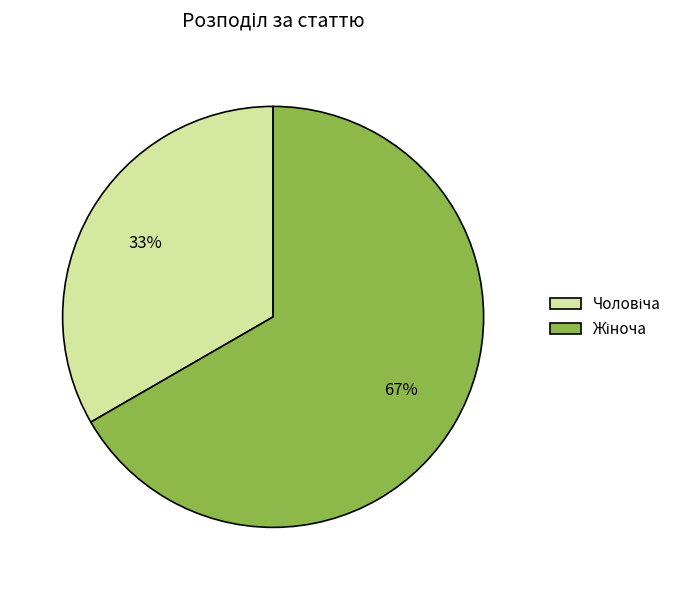

To the nearest percent, what is the average slice percentage?

50%